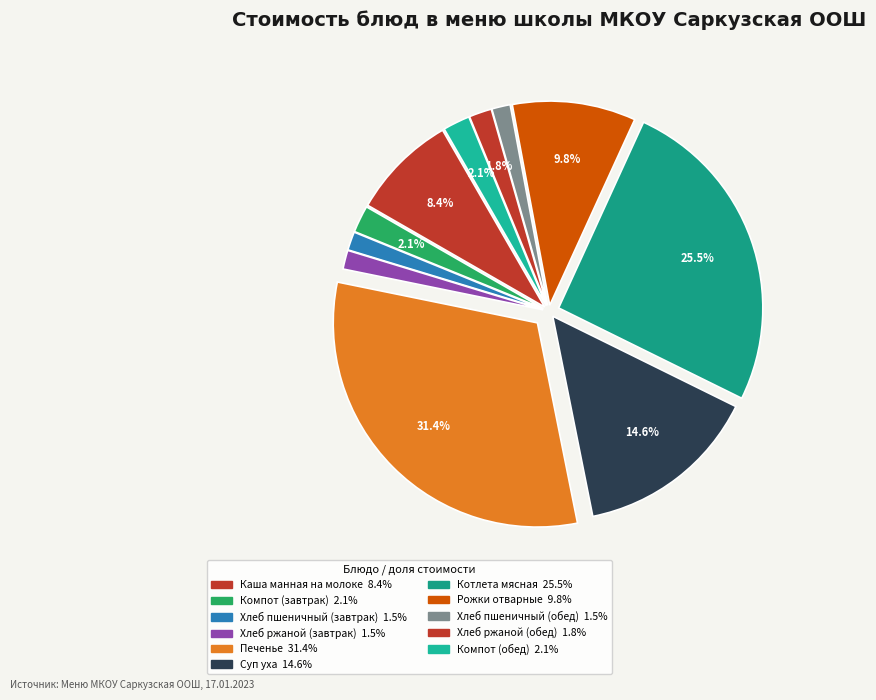

Which category has the smallest portion of the pie?

Хлеб пшеничный (завтрак)